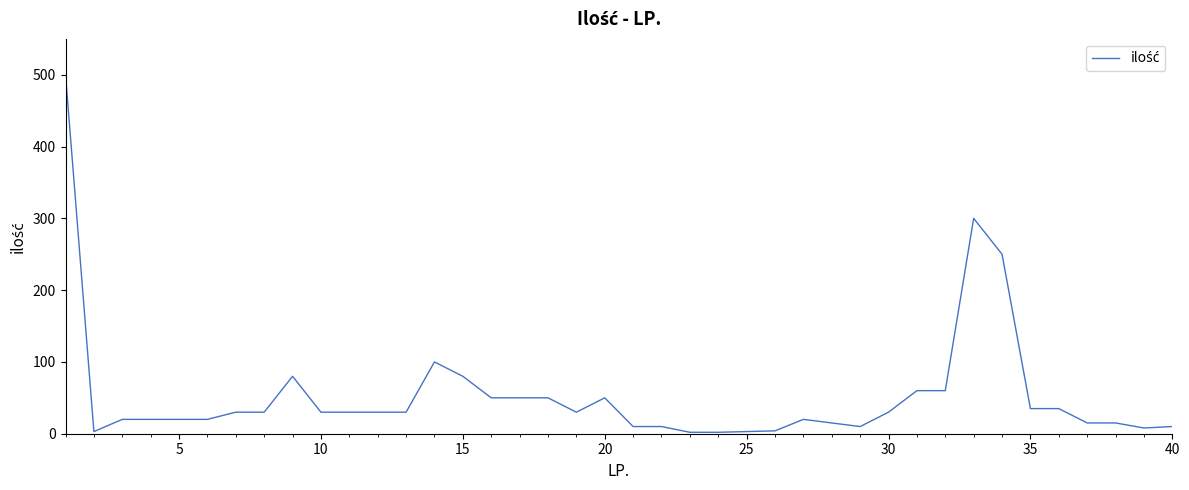

What is the difference between the maximum and minimum values?

498